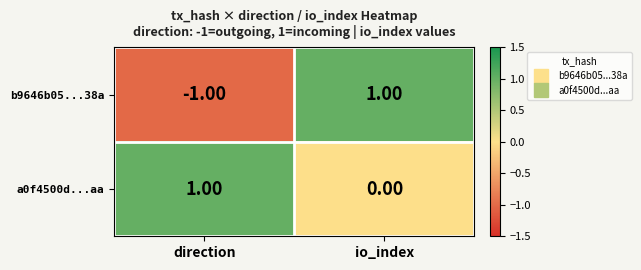

At io_index, list the series in order from largest to smallest.

b9646b05...38a, a0f4500d...aa